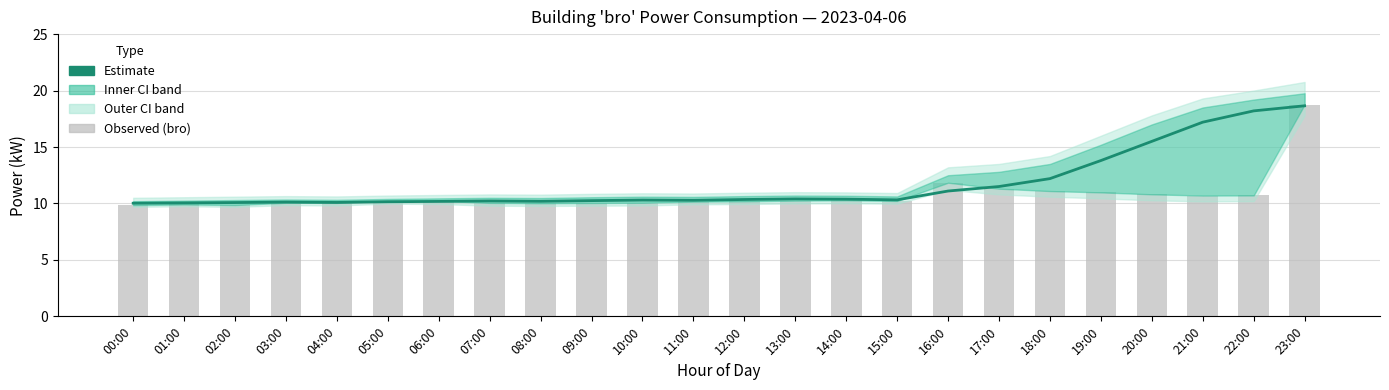

At which label does bro (raw) first exceed 10?

03:00